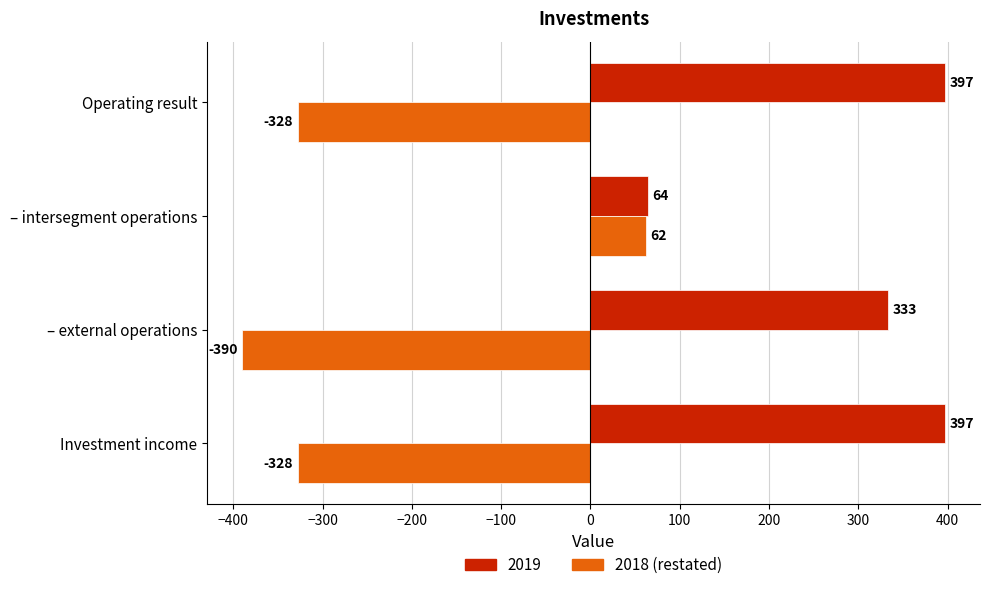

True or false: 2019 has a value of 146 at – external operations.

False